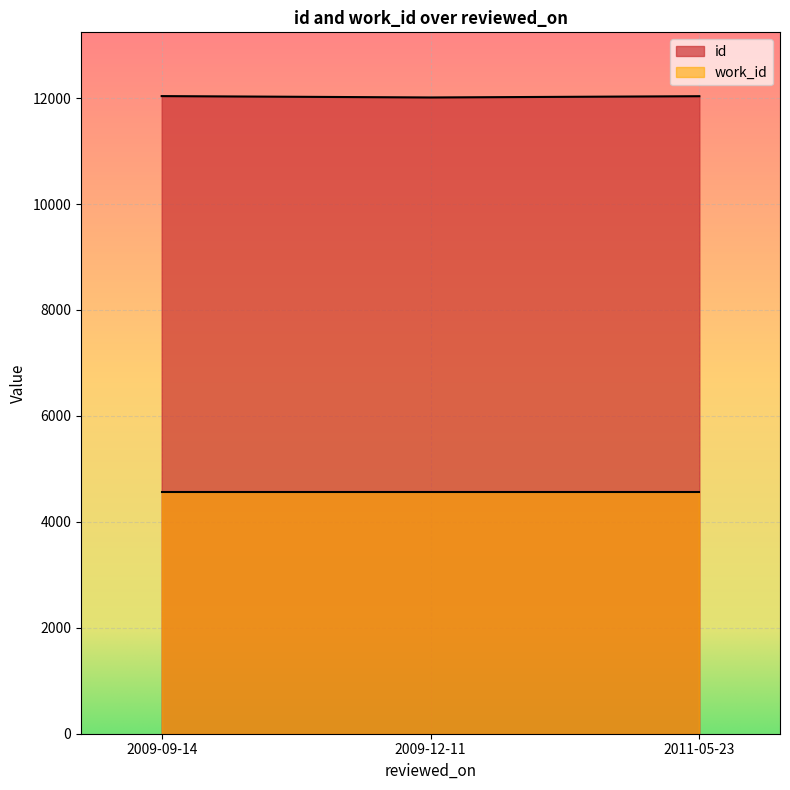

Reading left to right, extract all data points from this chart.

id: 2009-12-11=12011	2011-05-23=12035	2009-09-14=12037
work_id: 2009-12-11=4569	2011-05-23=4569	2009-09-14=4569